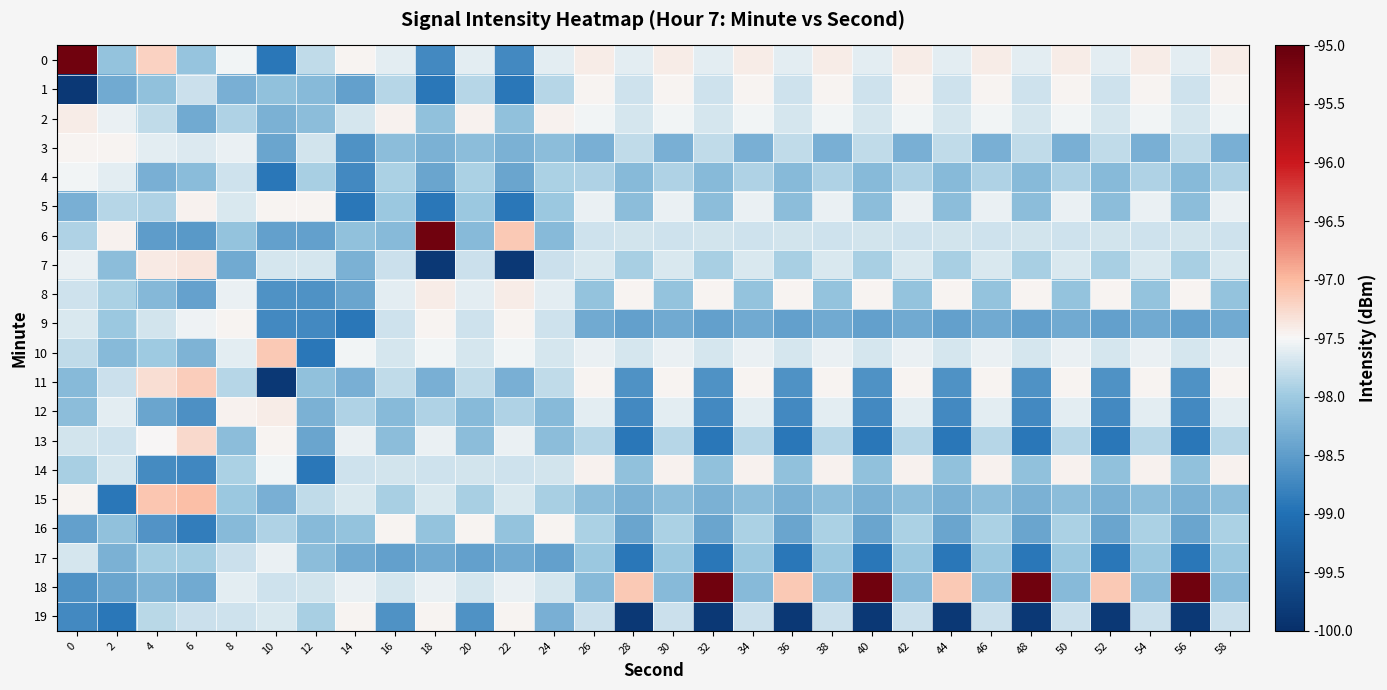

What is the greatest value displayed?

-95.1